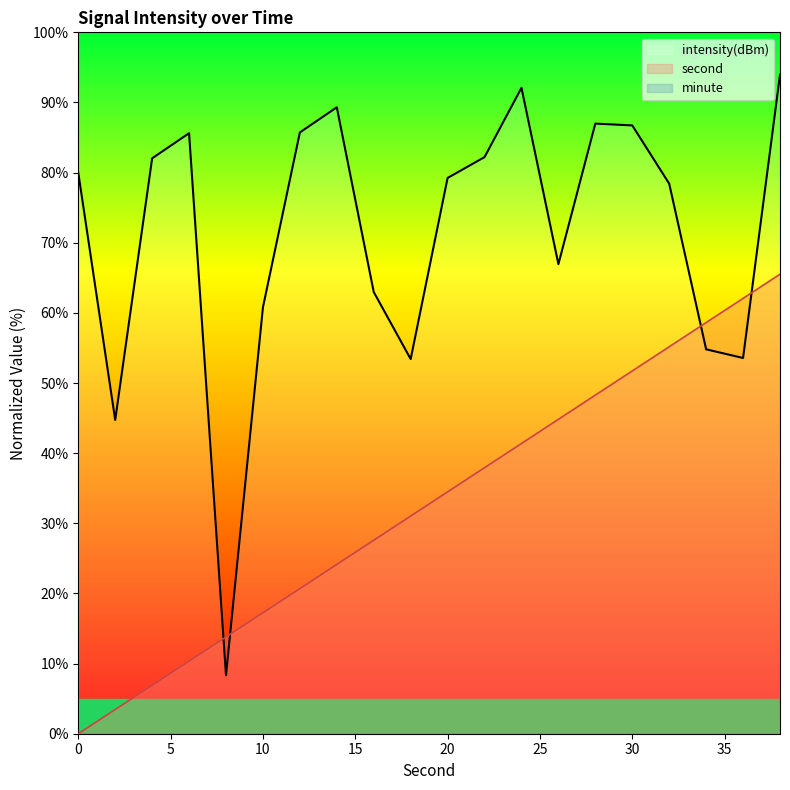

Which series has the largest total across all categories?

intensity(dBm)